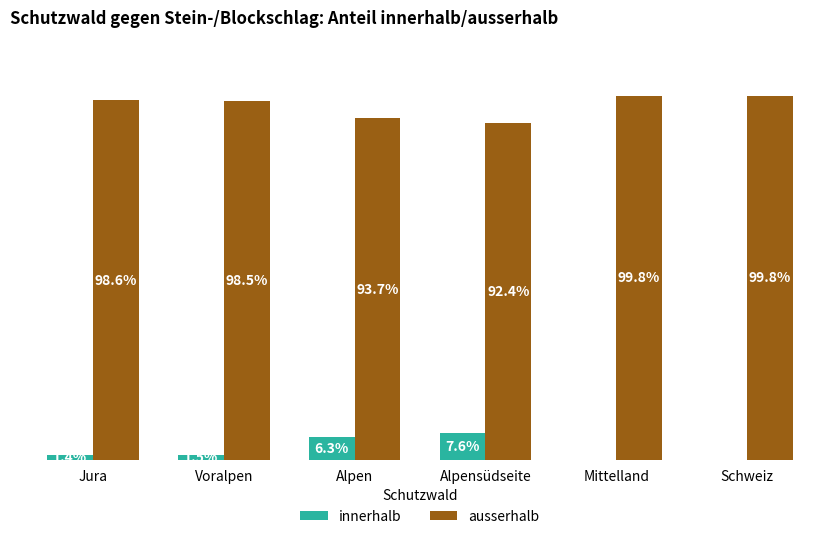

Which series has the largest total across all categories?

ausserhalb